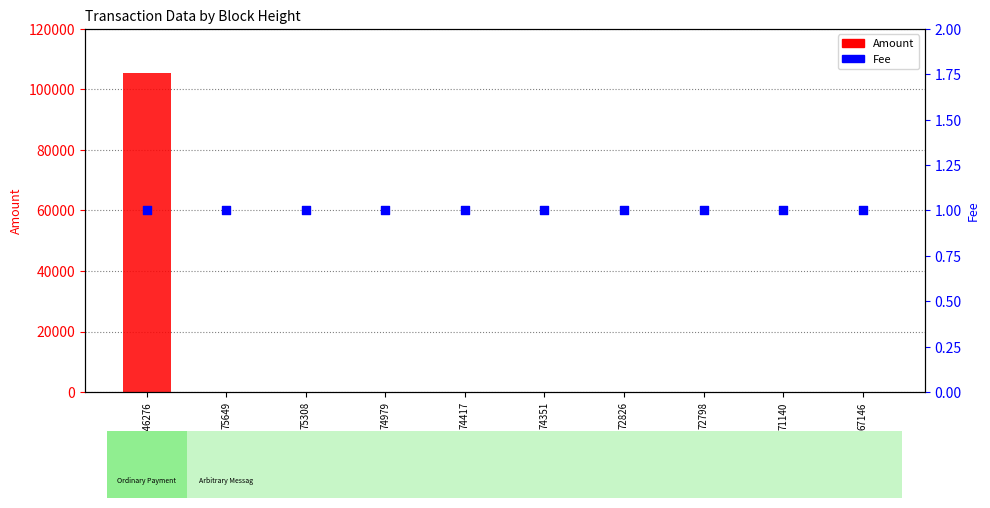

Which series contains the lowest Y value?

Amount